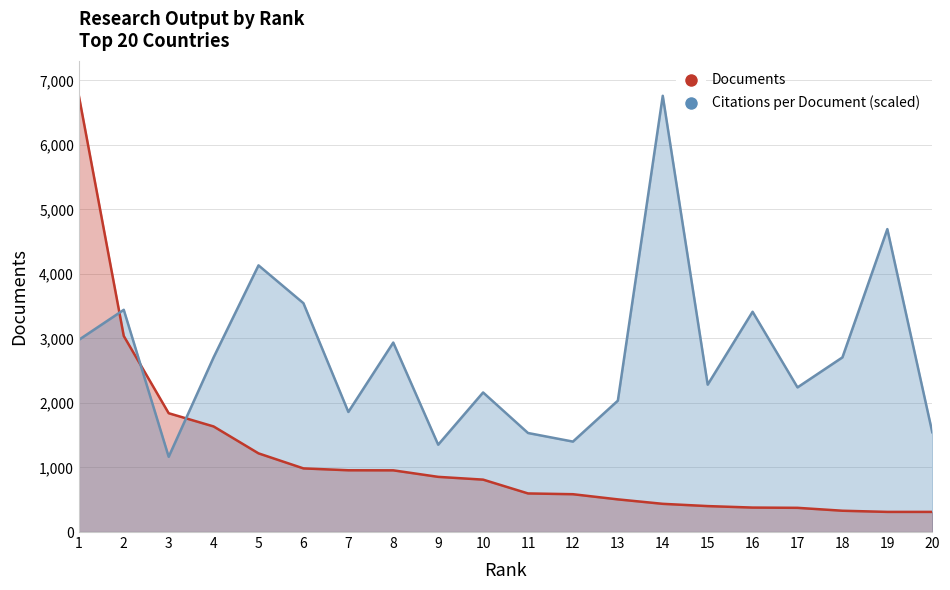

What is the maximum value for Citations per document?

6760.0